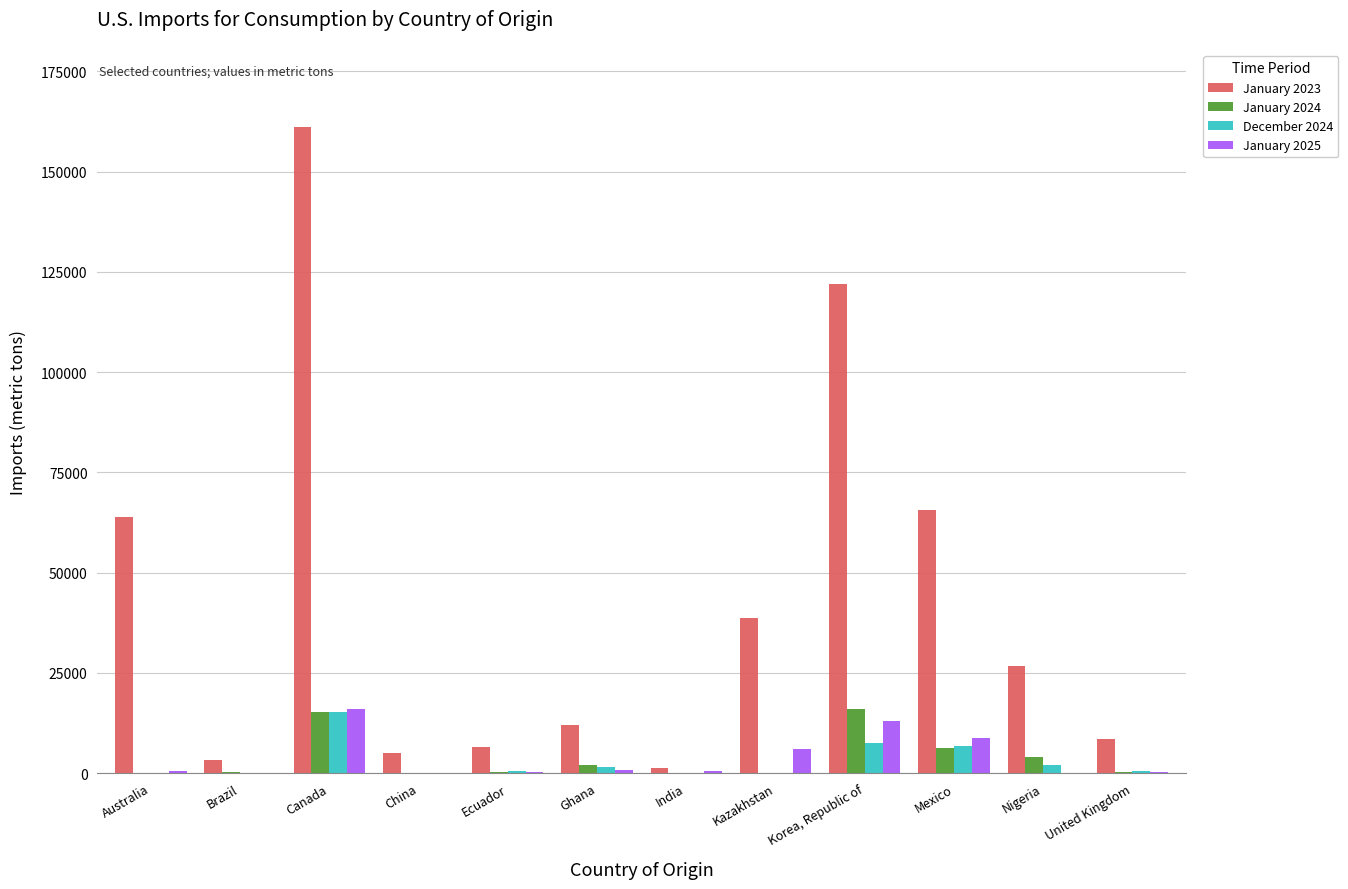

Which series has the largest total across all categories?

January 2023